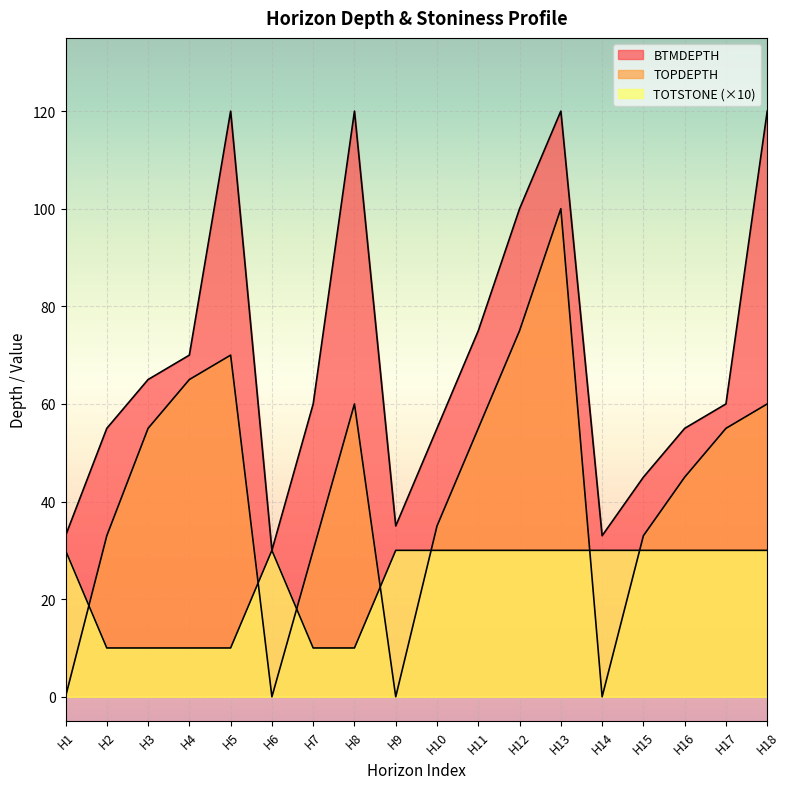

How many data points in TOPDEPTH are less than 55?

9